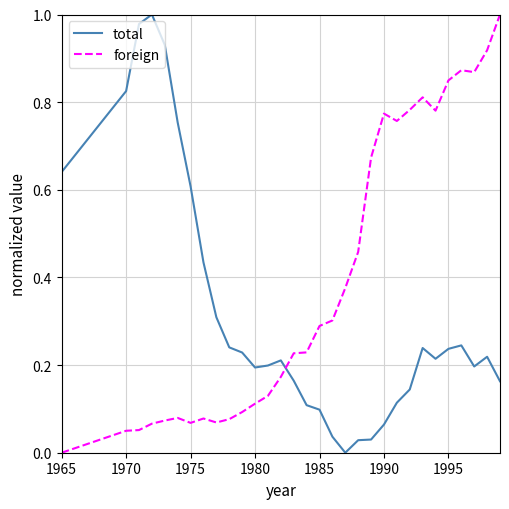

Rank the series by their average value, from highest to lowest.

foreign, total